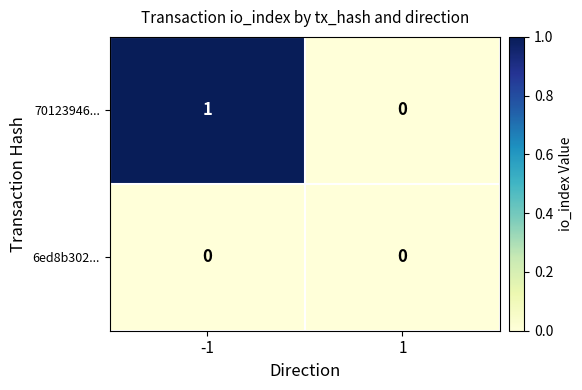

Reading left to right, transcribe all the data shown in this chart.

70123946...: 1	0
6ed8b302...: 0	0